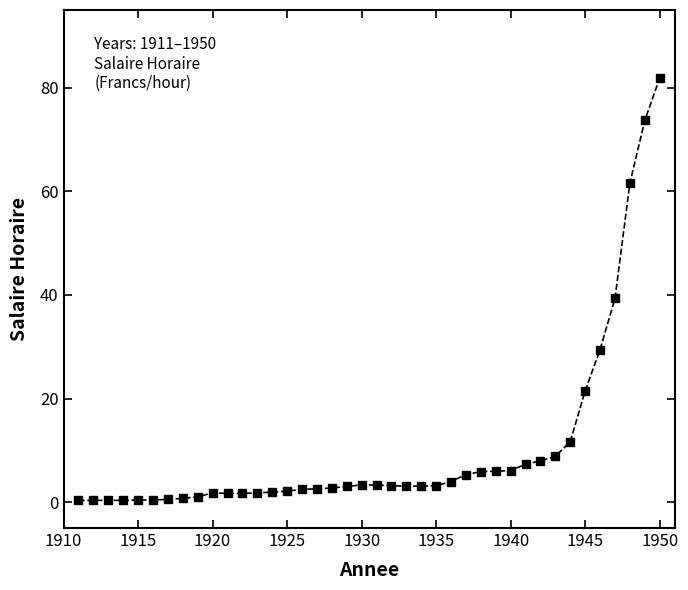

How many lines are shown in the chart?

1